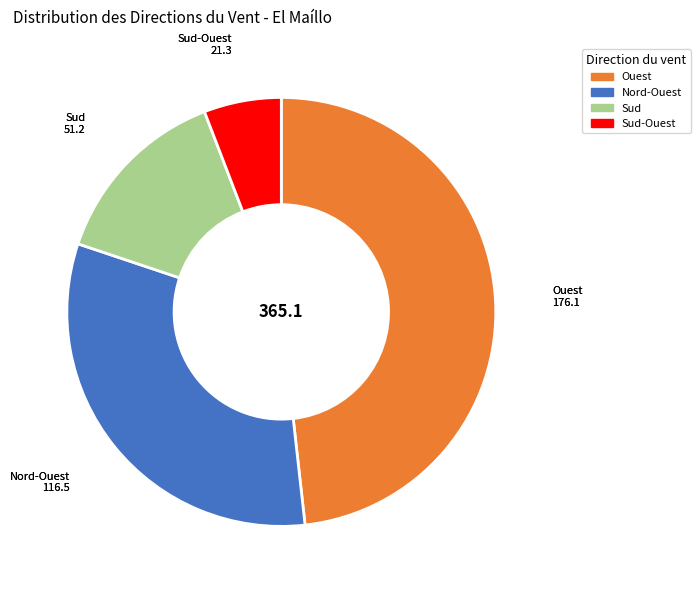

Is there a majority slice in this chart?

No